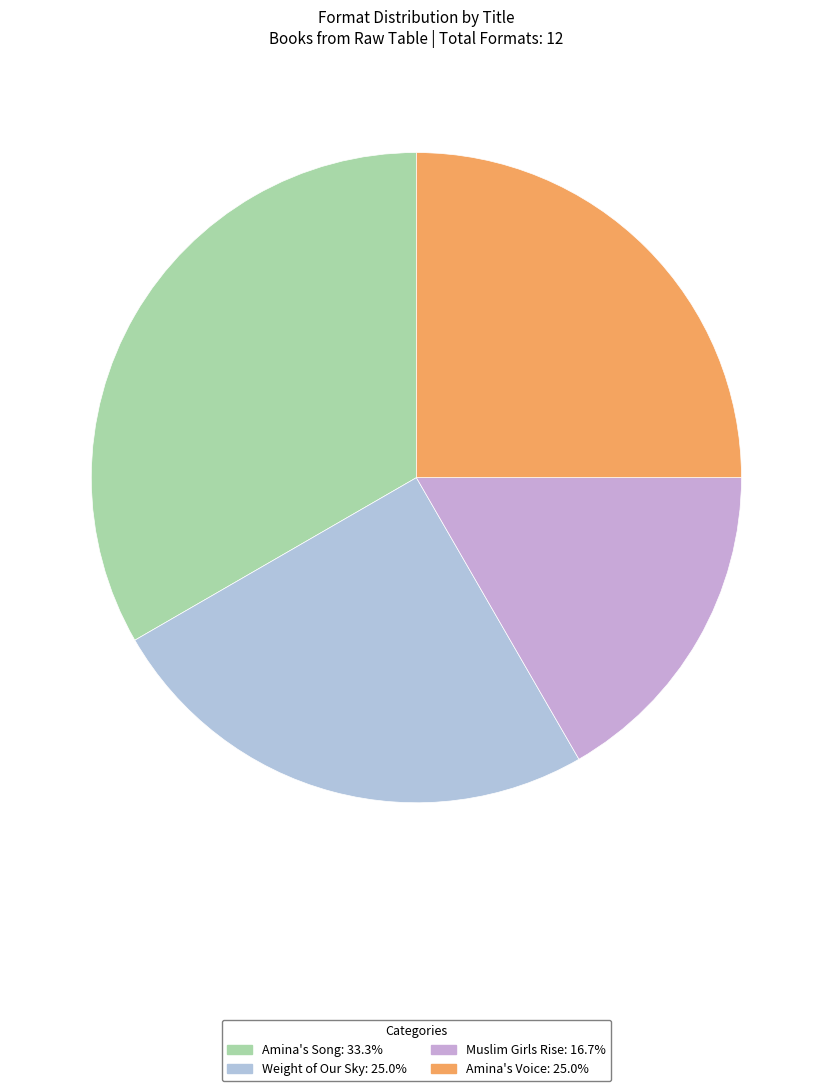

Combined, do Amina's Voice and Amina's Song account for over 50%?

Yes